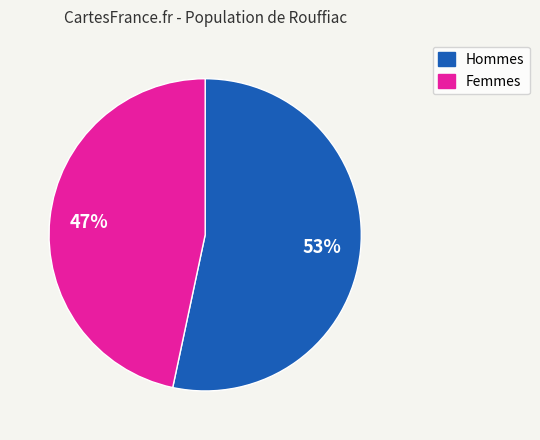

Is there any slice that represents more than half of the pie?

Yes